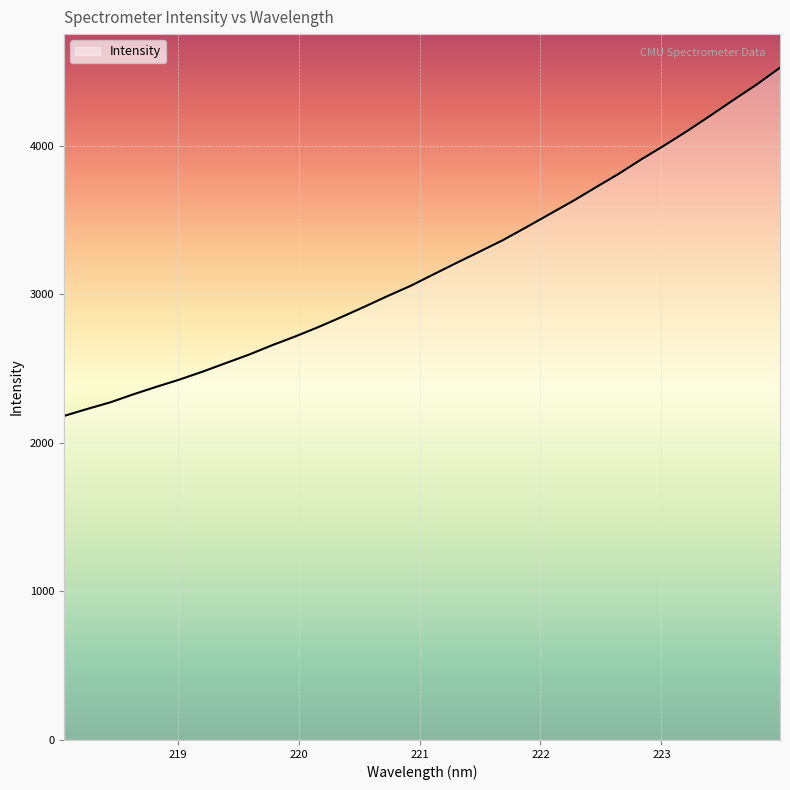

What is the difference between the maximum and minimum values?

2344.7